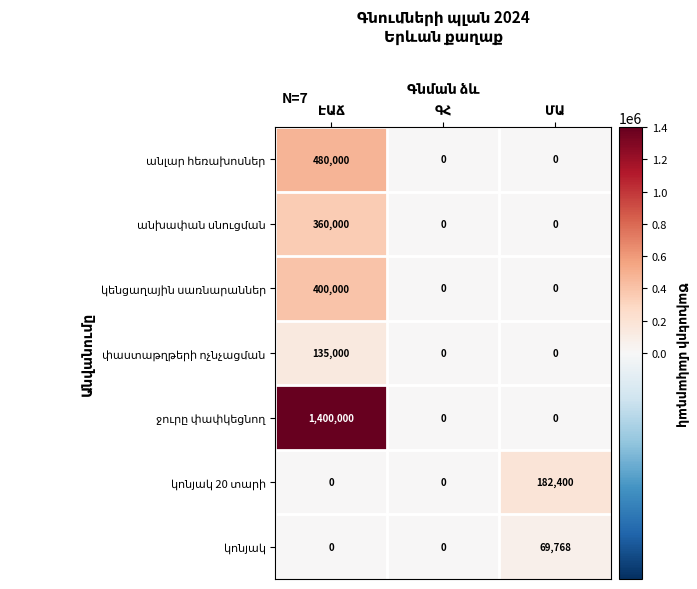

How many categories are shown in the chart?

3